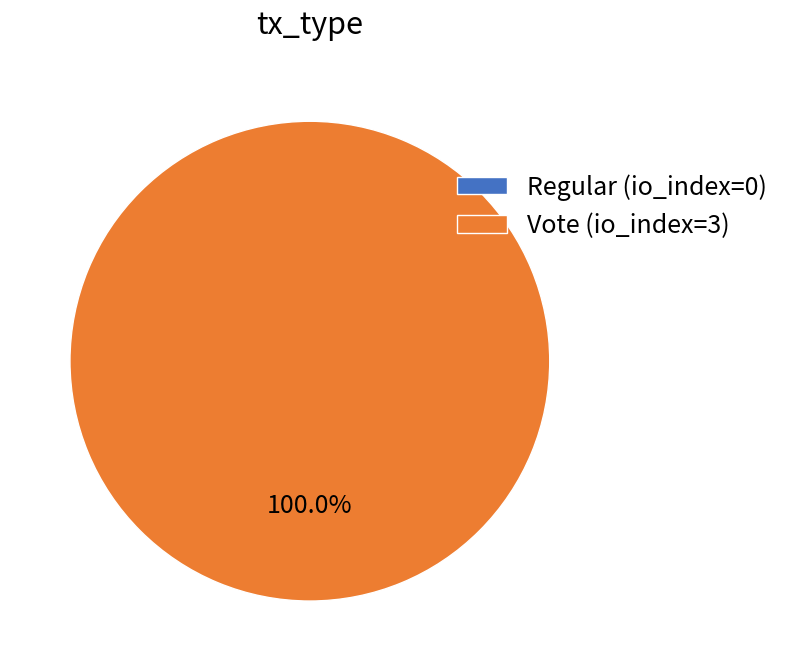

Between Regular (io_index=0) and Vote (io_index=3), which is larger?

Vote (io_index=3)